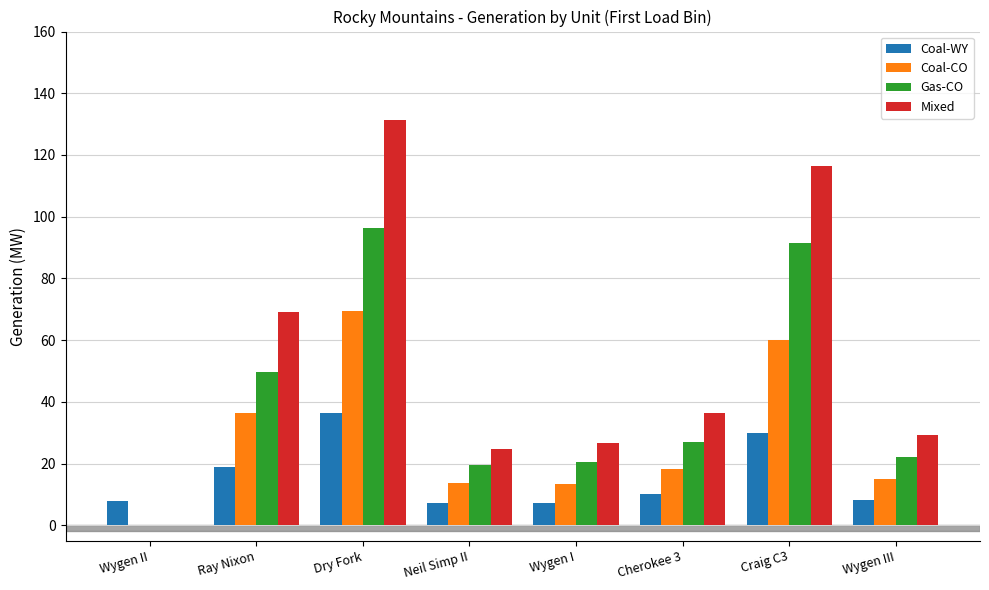

What are all the series names shown in the legend?

Coal-WY, Coal-CO, Gas-CO, Mixed